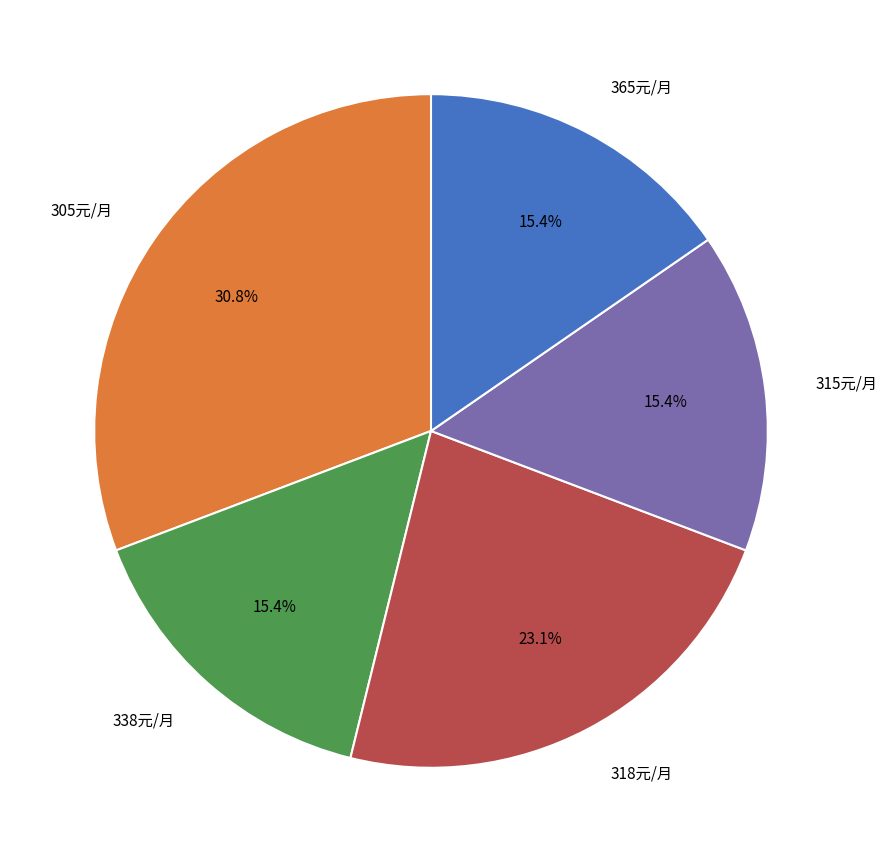

Is there a majority slice in this chart?

No